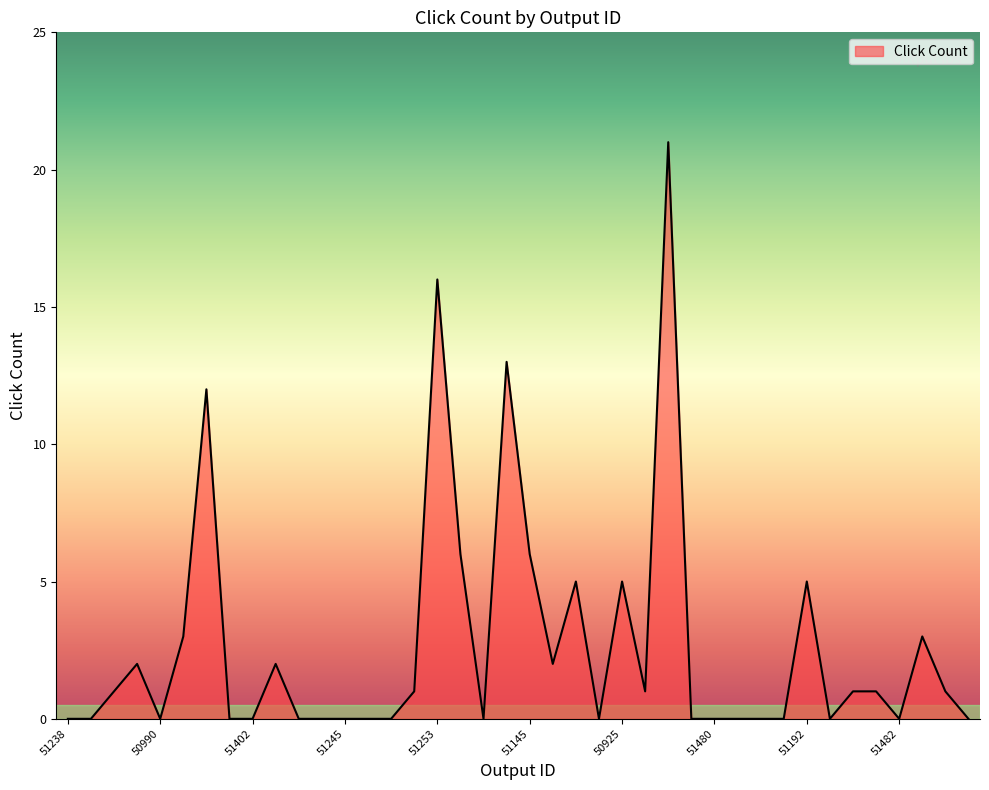

Reading left to right, what are all the values shown in this chart?

0	0	1	2	0	3	12	0	0	2	0	0	0	0	0	1	16	6	0	13	6	2	5	0	5	1	21	0	0	0	0	0	5	0	1	1	0	3	1	0